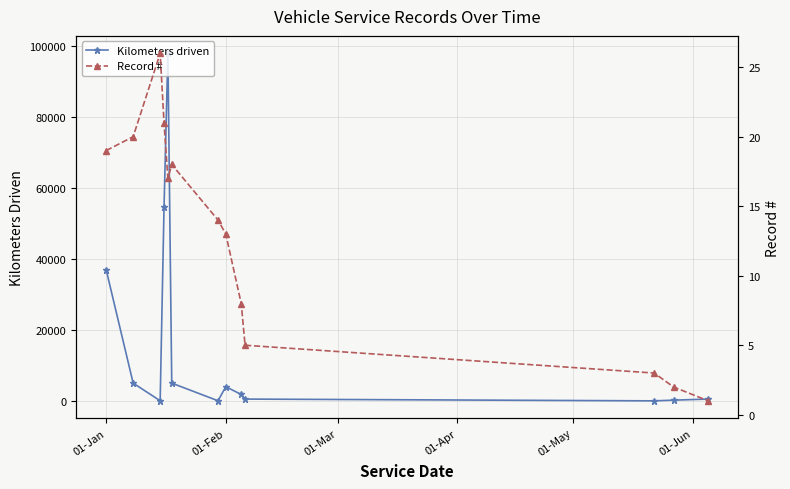

How many categories are shown in the chart?

13